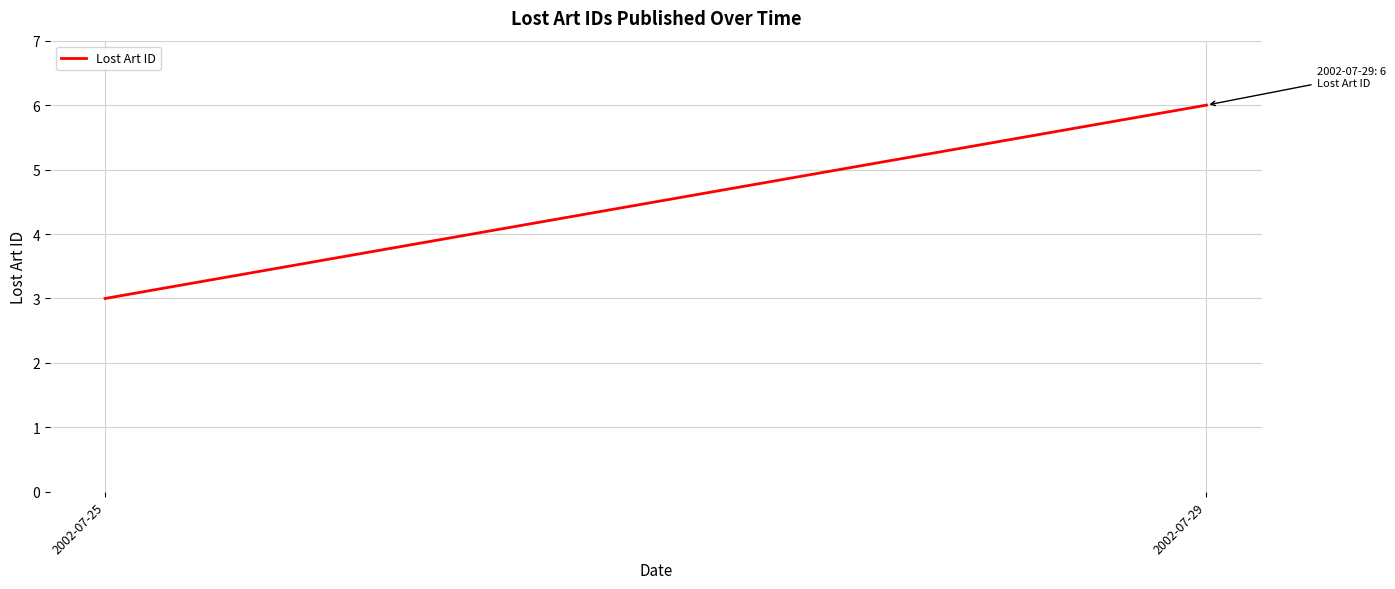

What is the sum of the values at 2002-07-29 and 2002-07-25?

9